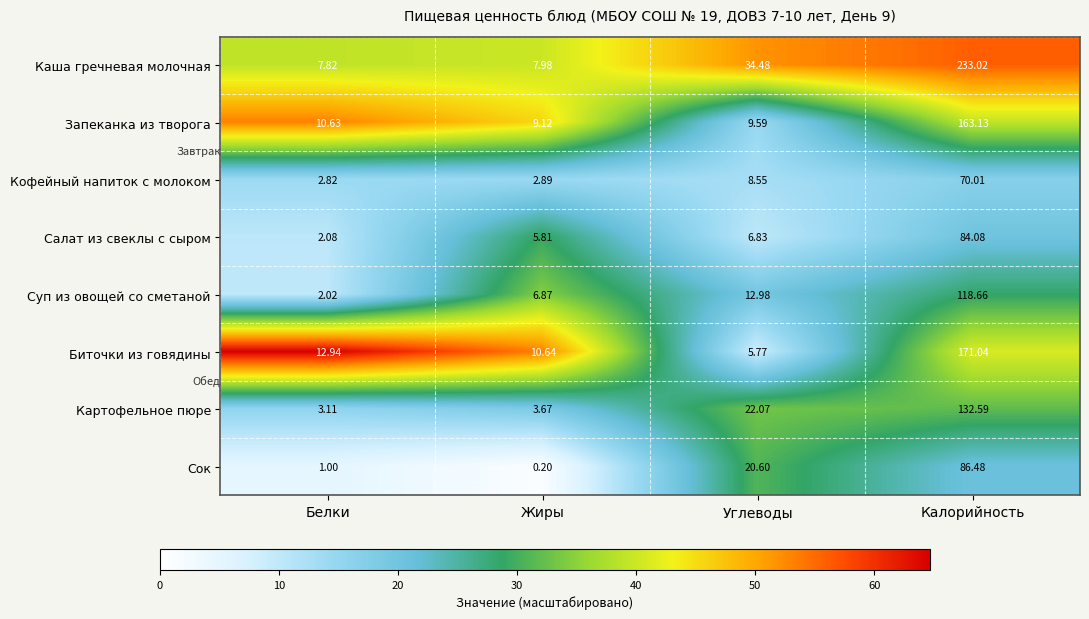

How many distinct data groups are displayed?

8